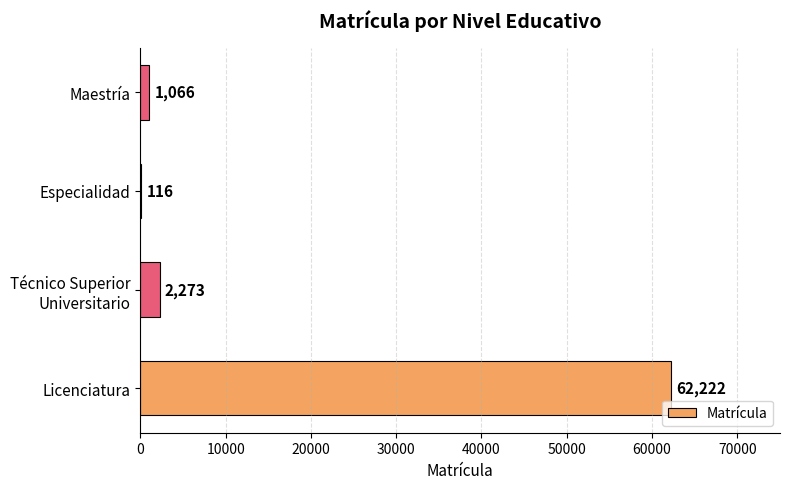

What is the maximum value shown in the chart?

62222